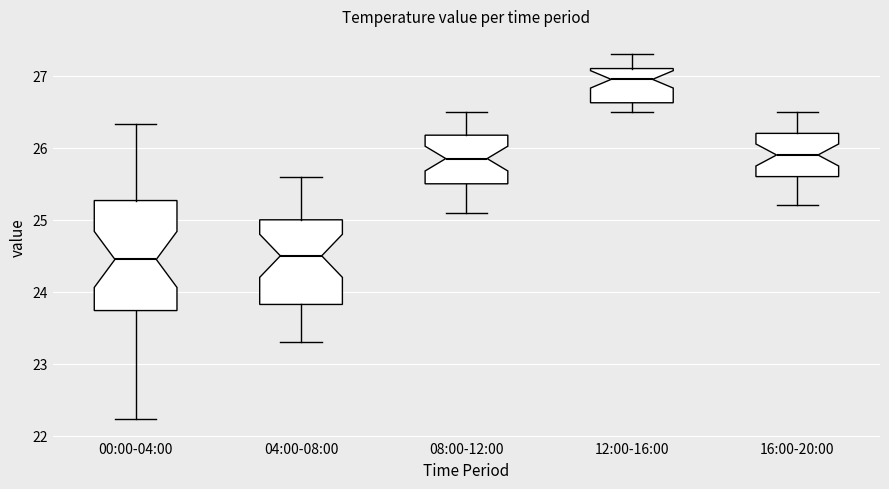

Where is the lower edge of the box for 04:00-08:00 on the y-axis? The values are not printed on the chart, so give them approximately, as read against the axis.

23.8